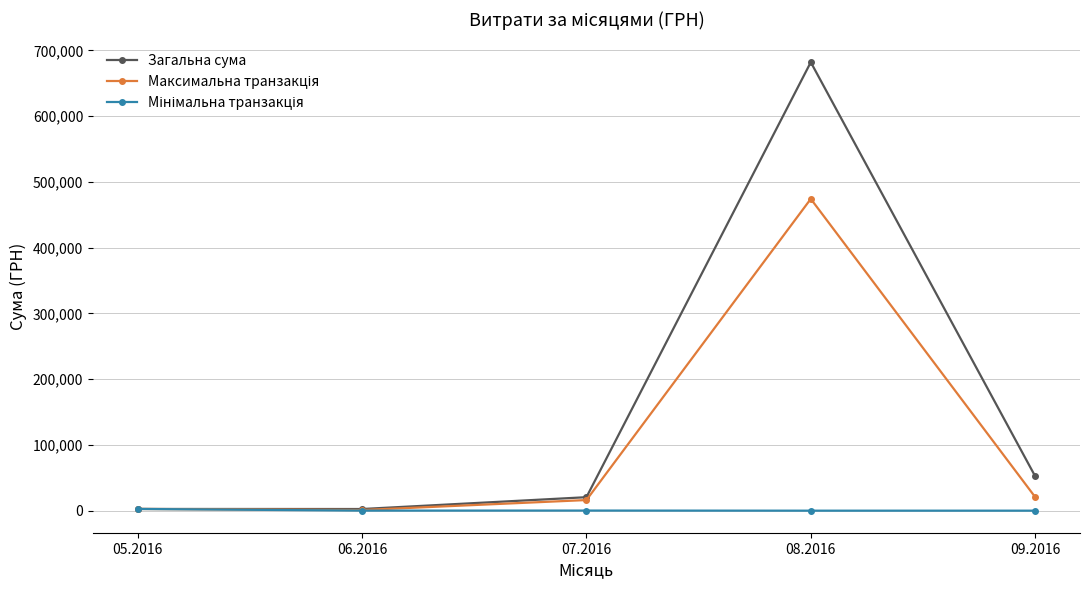

In Загальна сума, how many points are higher than both neighbors (excluding endpoints)?

1